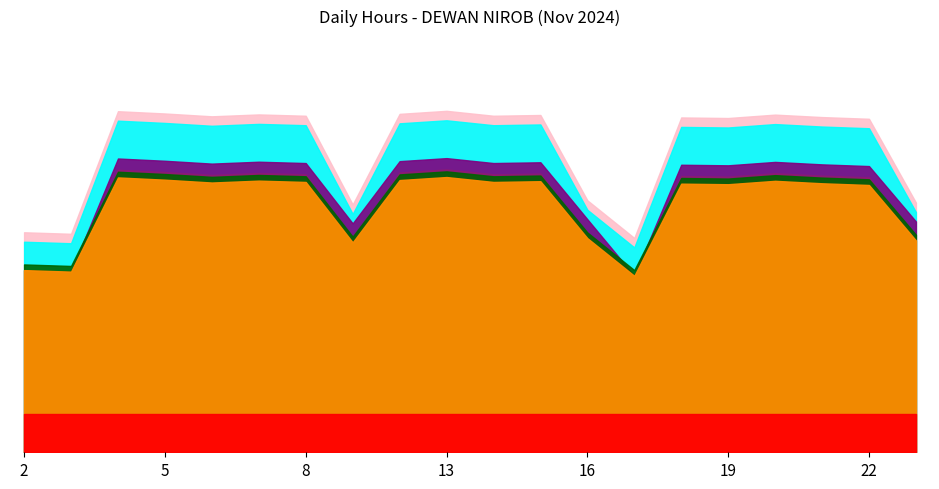

True or false: Standard and Overtime intersect in this chart.

False